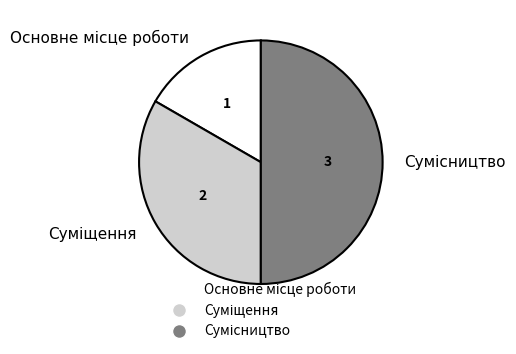

What percentage is the Основне місце роботи slice, to the nearest percent?

17%